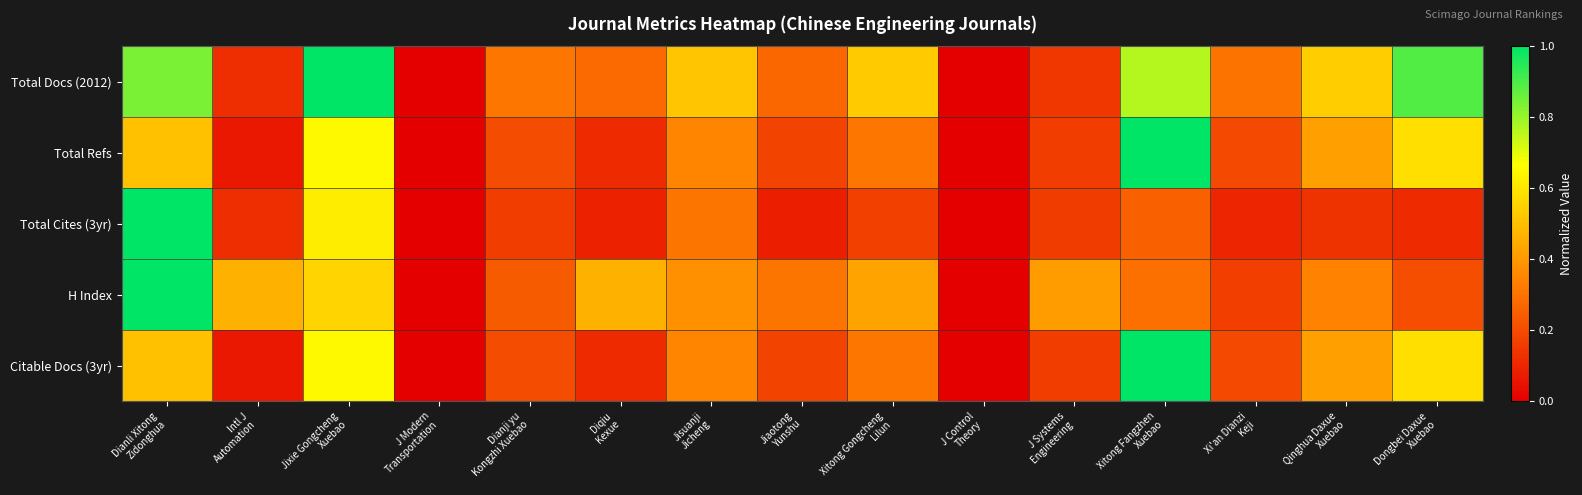

Count the number of categories in the chart.

15